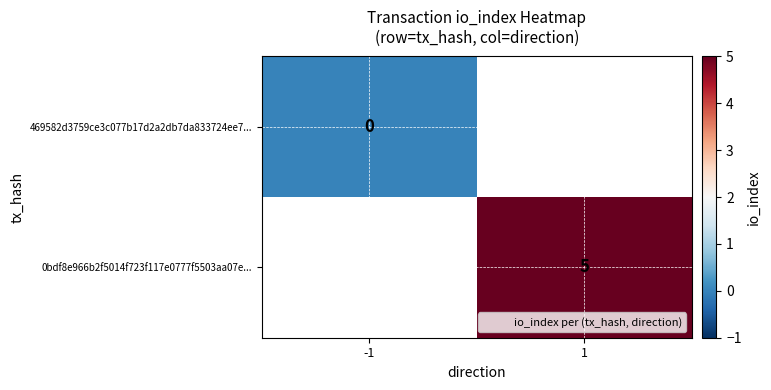

Is the value of 0bdf8e966b2f5014f723f117e0777f5503aa07e... at 1 greater than the value of 469582d3759ce3c077b17d2a2db7da833724ee7... at -1?

Yes